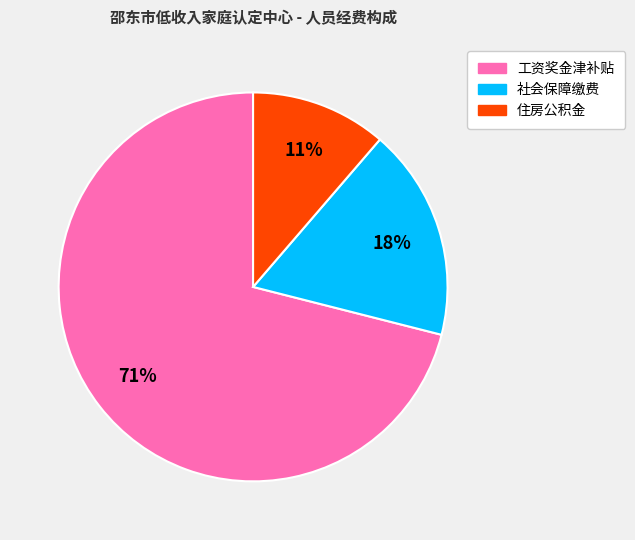

Rank the categories by value from highest to lowest.

工资奖金津补贴, 社会保障缴费, 住房公积金